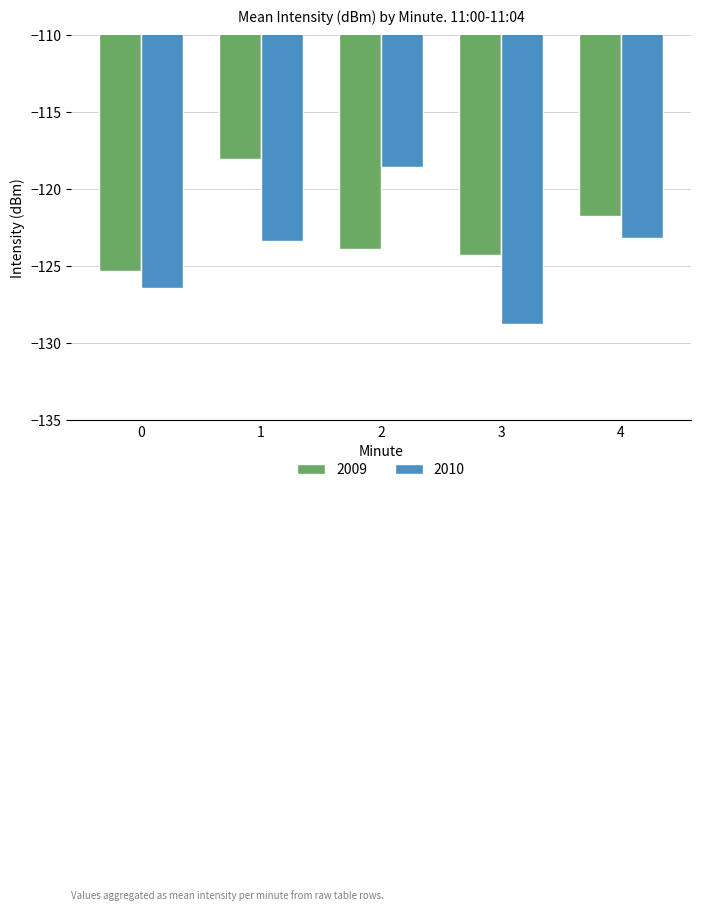

True or false: 2010 has a value of -123.2 at 4.

True